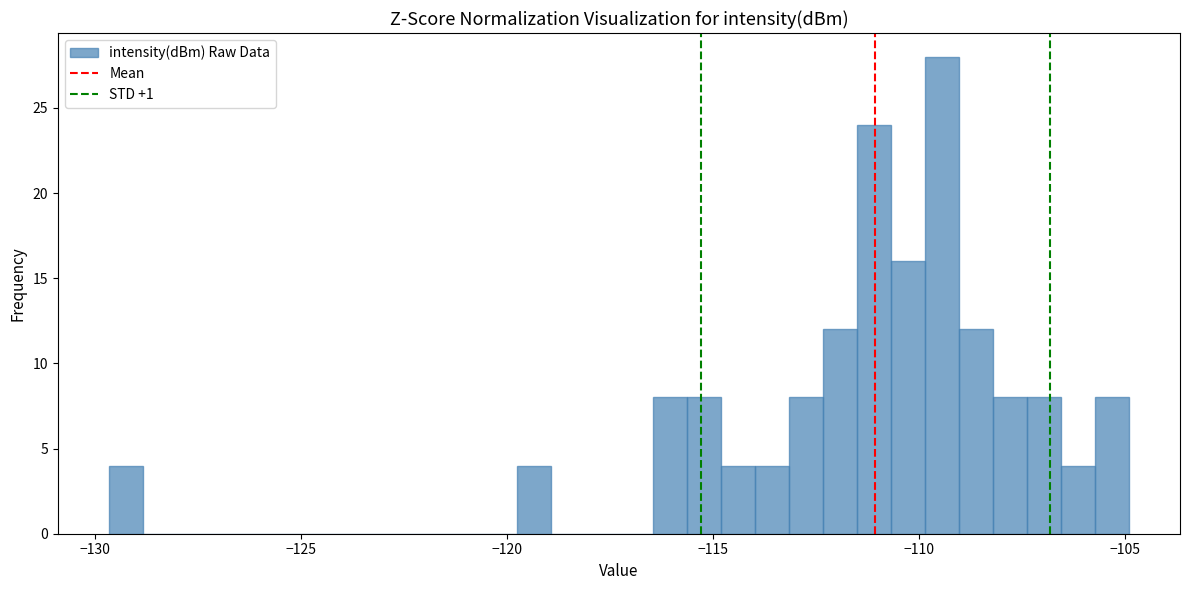

Around what value on the x-axis is the tallest bar? Give the approximate position of its centre, as read against the axis.

-109.5